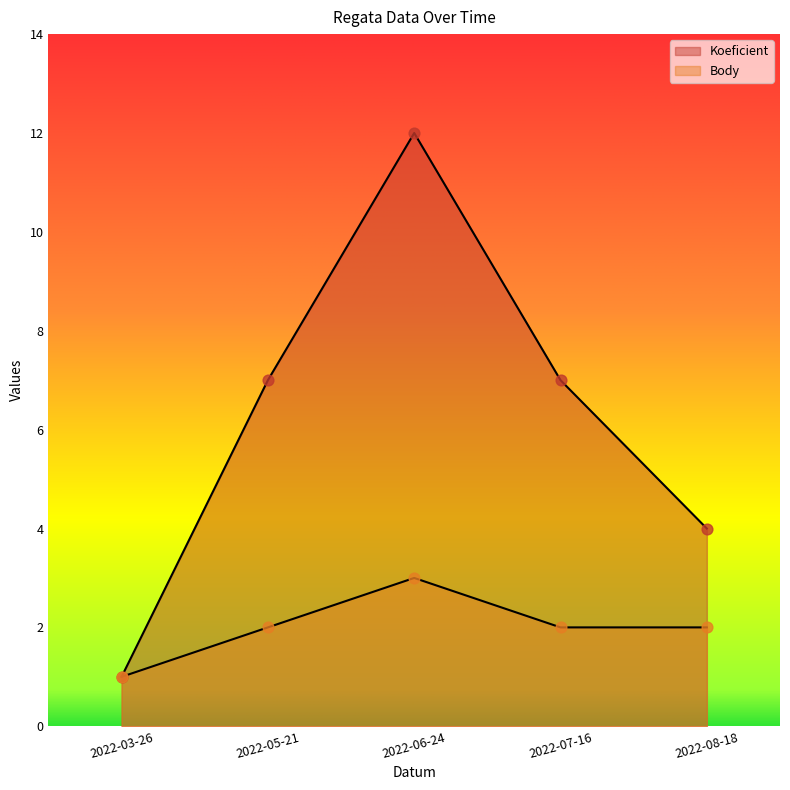

At how many categories does at least one series exceed 6?

3